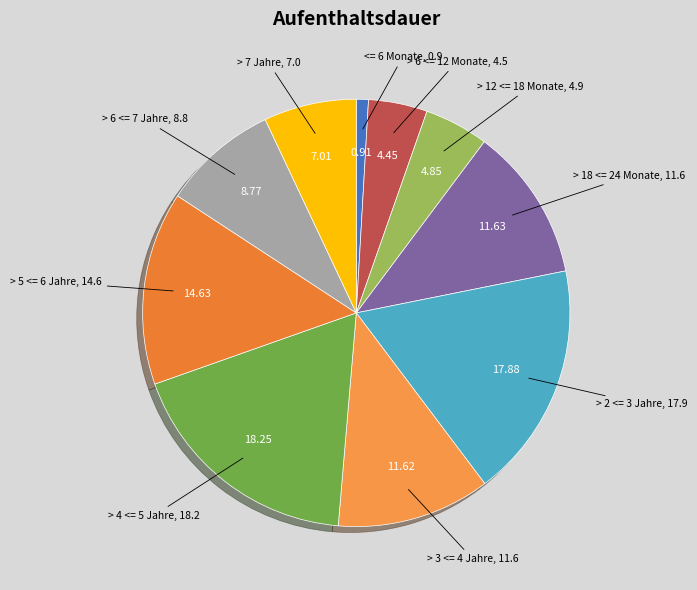

Which has a higher value, > 7 Jahre or > 18 <= 24 Monate?

> 18 <= 24 Monate